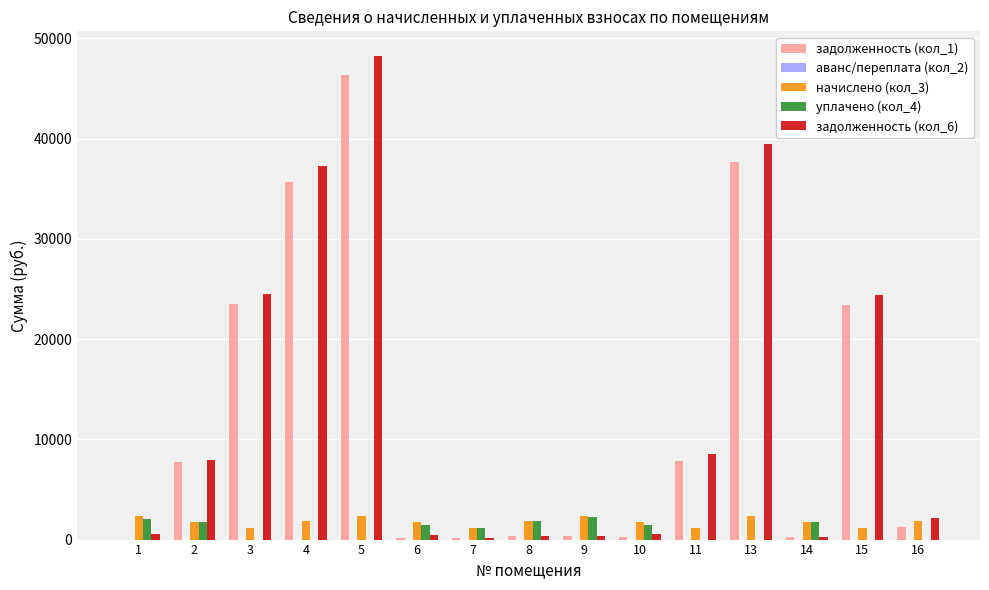

At which category is the sum across all series the highest?

5